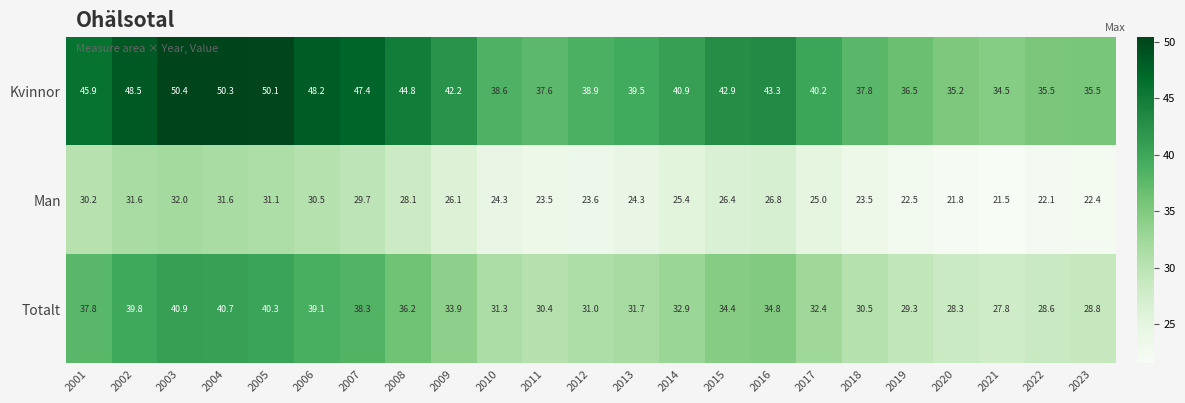

At which category is the sum across all series the highest?

2003